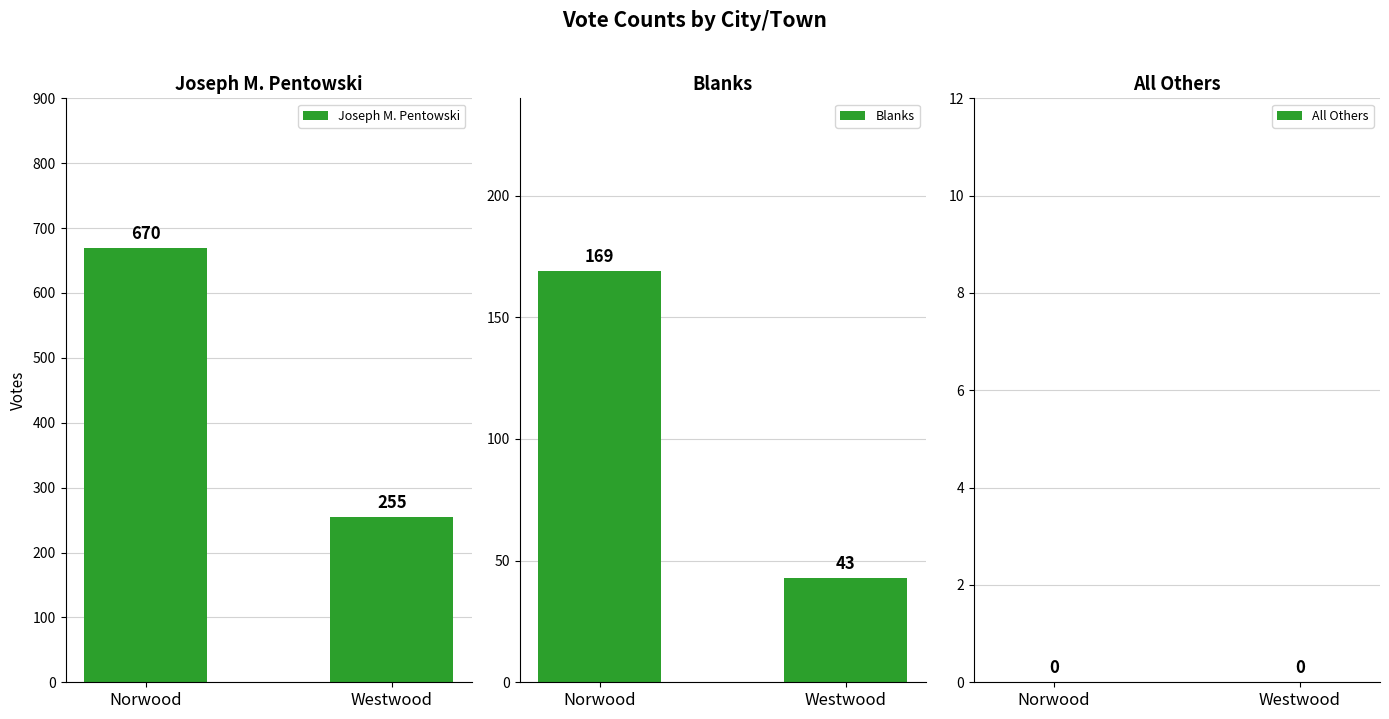

Which series has the largest range (max minus min)?

Joseph M. Pentowski